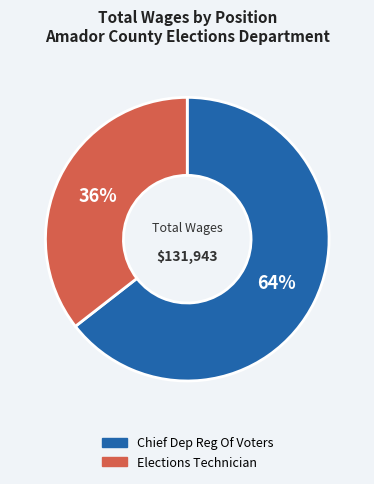

Do Chief Dep Reg Of Voters and Elections Technician together represent more than half of the pie?

Yes